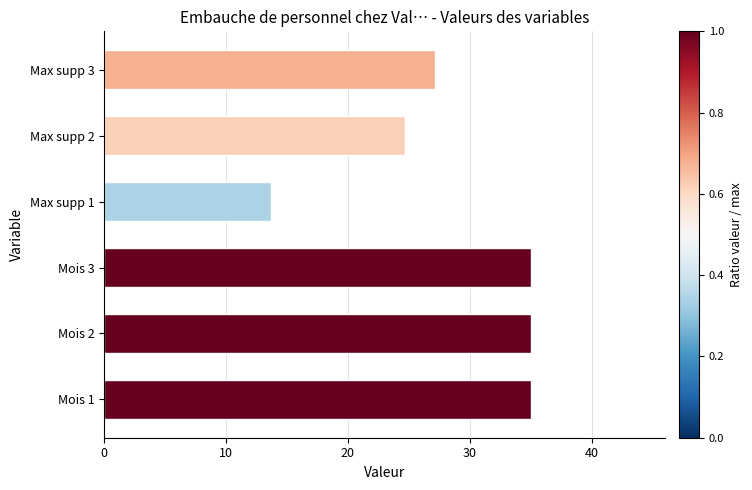

Where is the data nearest to the value 24?

Max supp 2